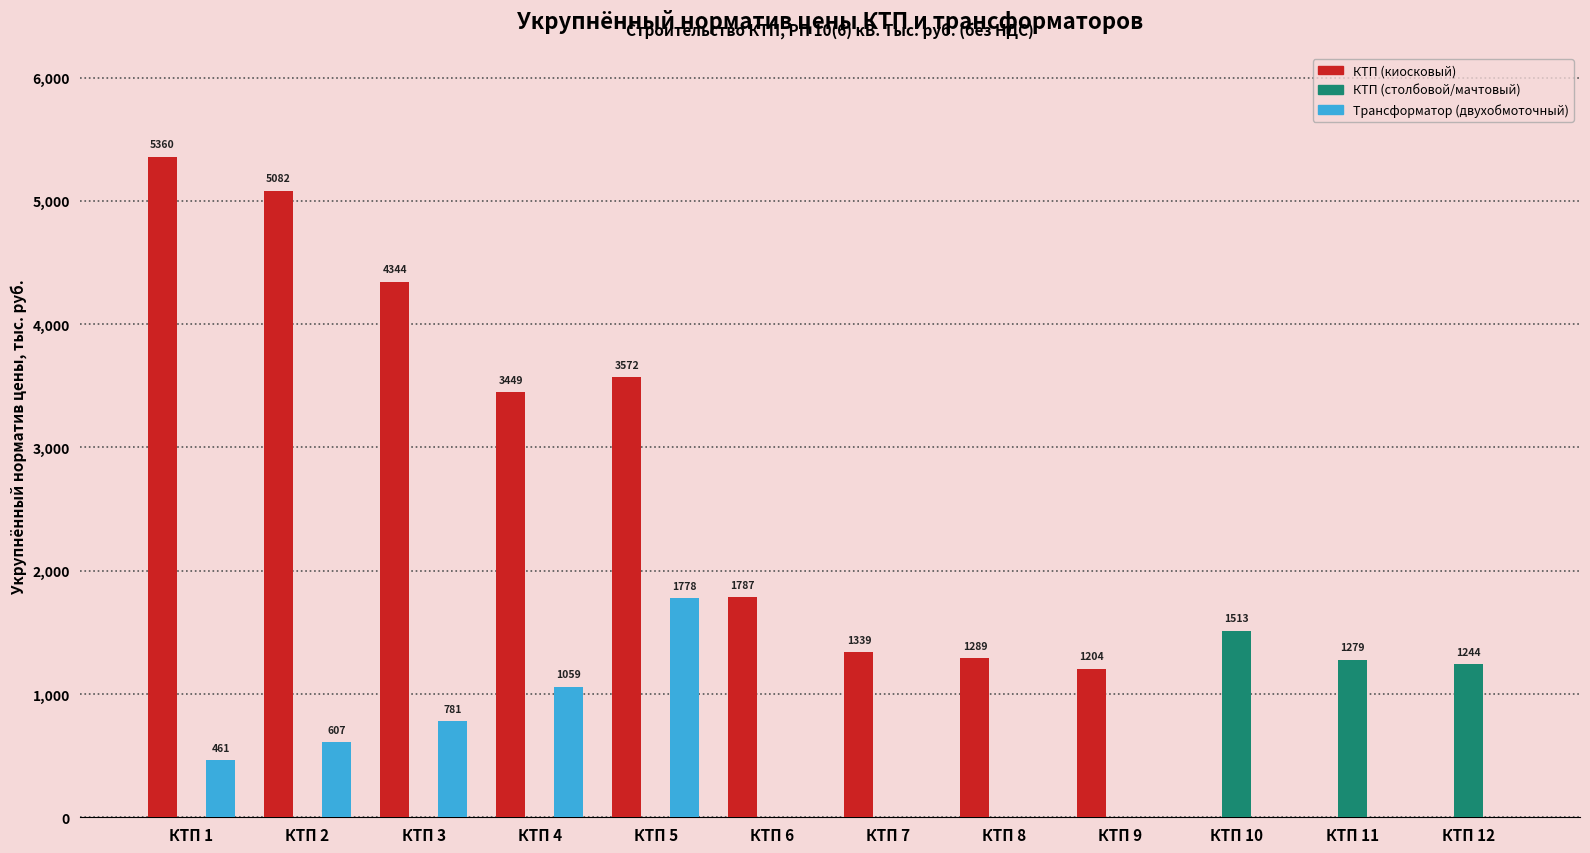

Between КТП 5 and КТП 10, which series saw the biggest shift?

КТП (киосковый)